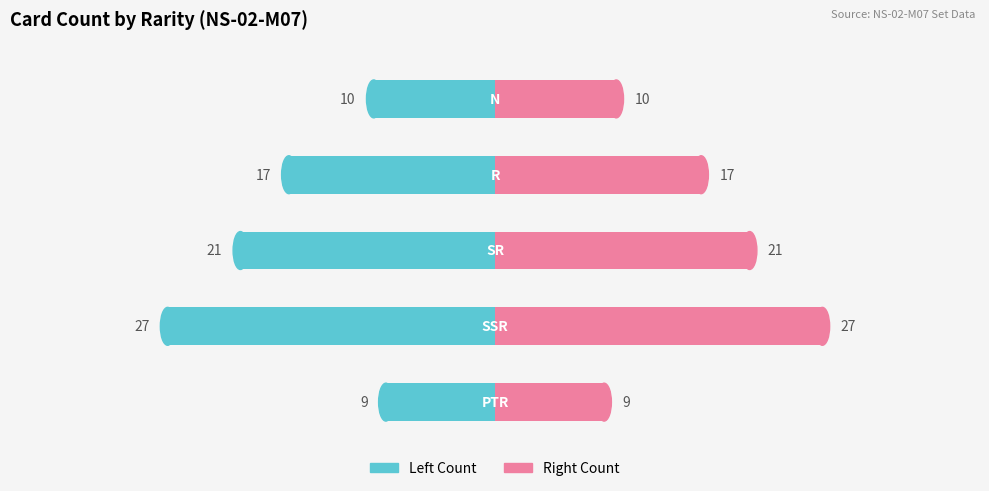

At 2, list the series in order from largest to smallest.

Right Count, Left Count